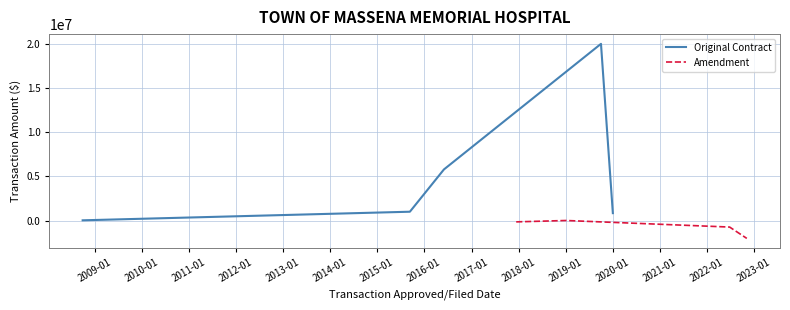

What is the smallest value displayed?

-1999958.4